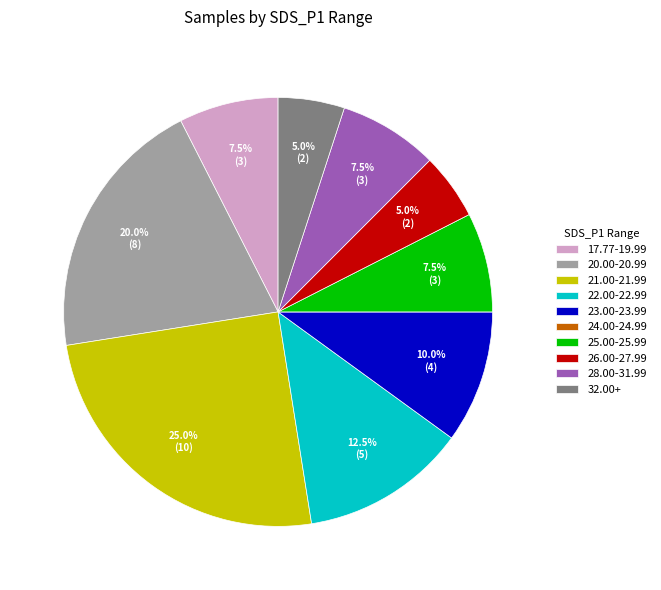

Is there any slice that represents more than half of the pie?

No